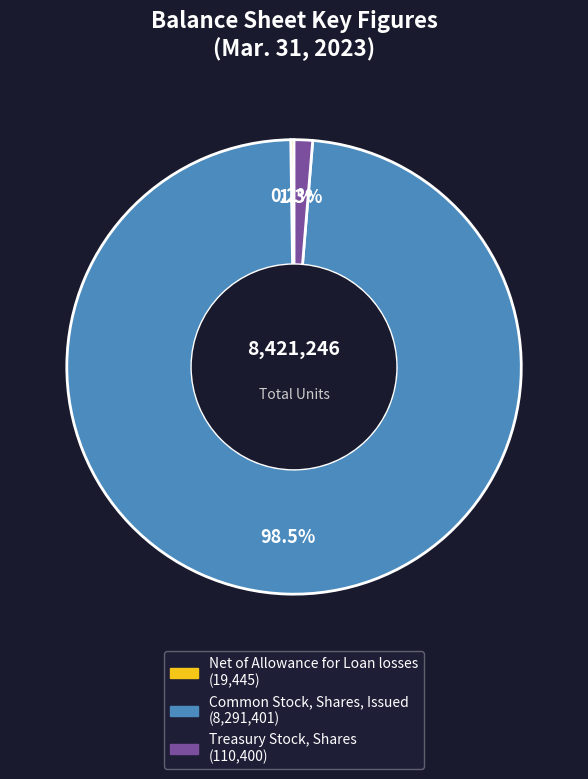

Which category accounts for the majority?

Common Stock, Shares, Issued